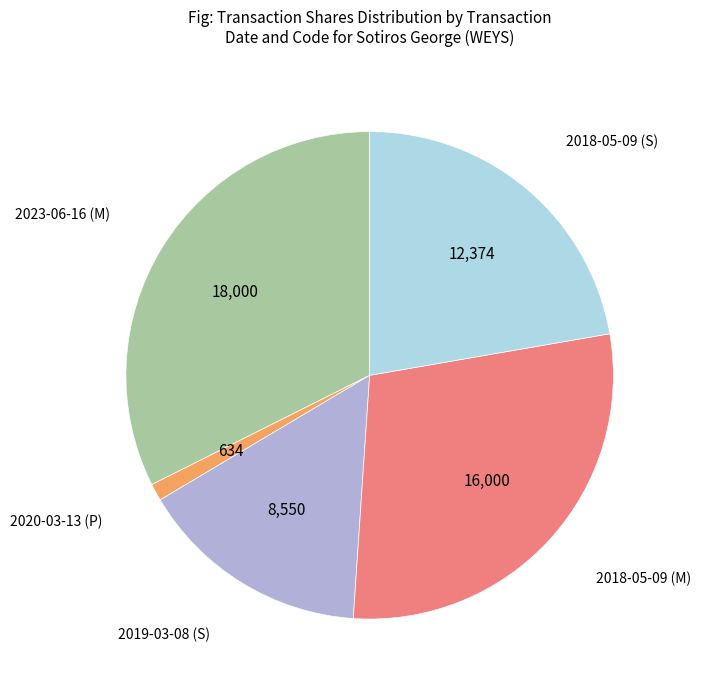

Does any single category account for the majority?

No